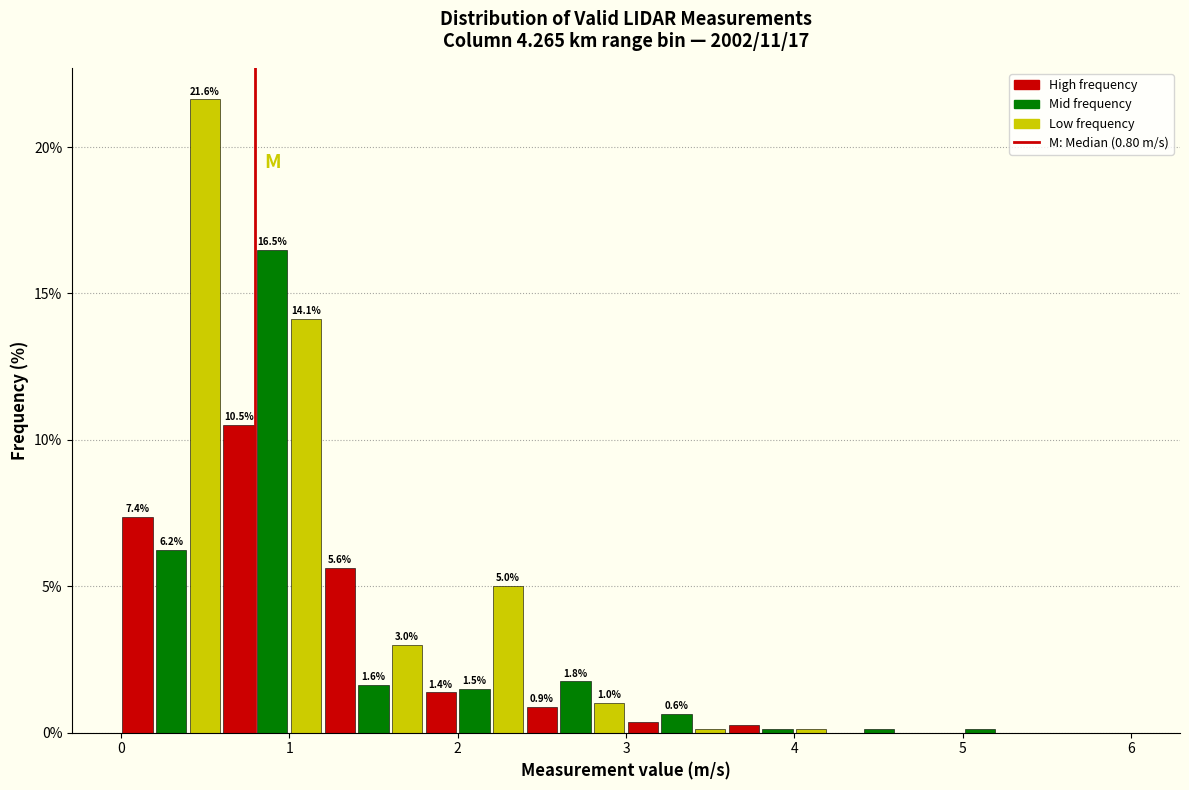

Read against the x-axis, roughly where is the centre of the tallest bar?

0.5